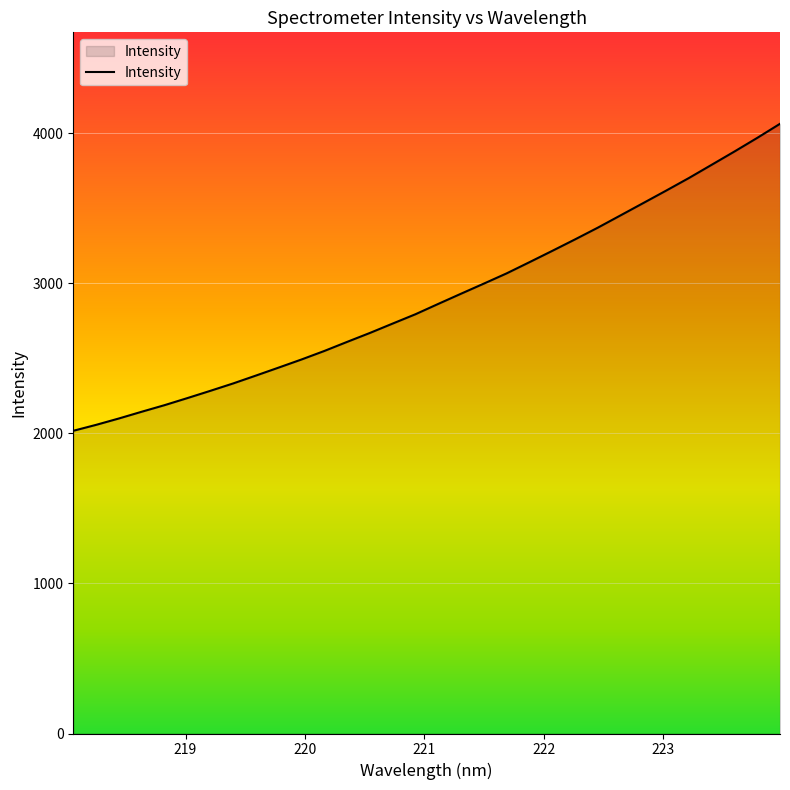

How many lines are shown in the chart?

1